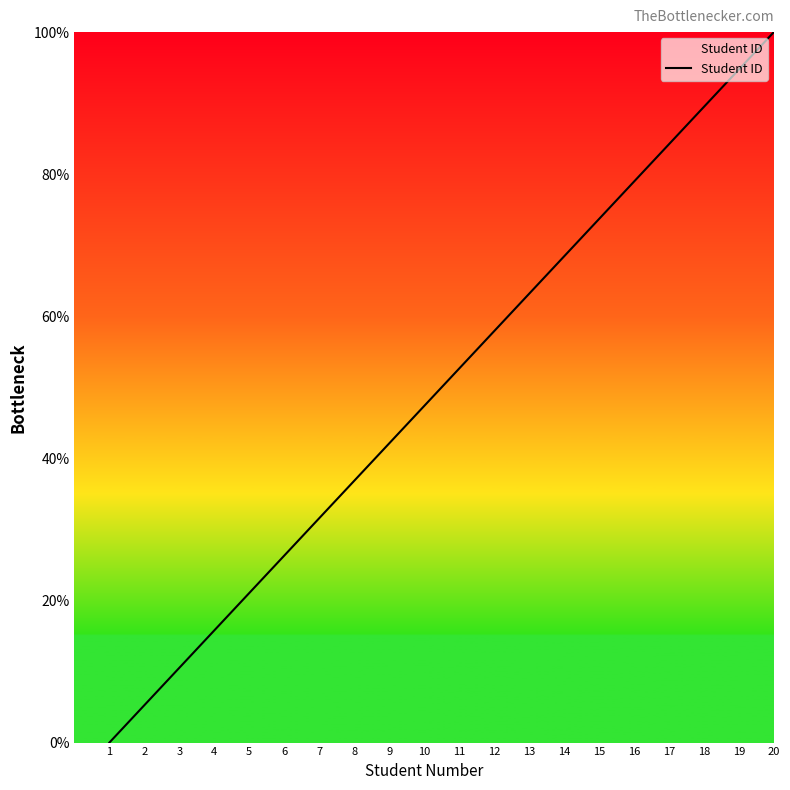

Rank the categories by value from lowest to highest.

1, 2, 3, 4, 5, 6, 7, 8, 9, 10, 11, 12, 13, 14, 15, 16, 17, 18, 19, 20